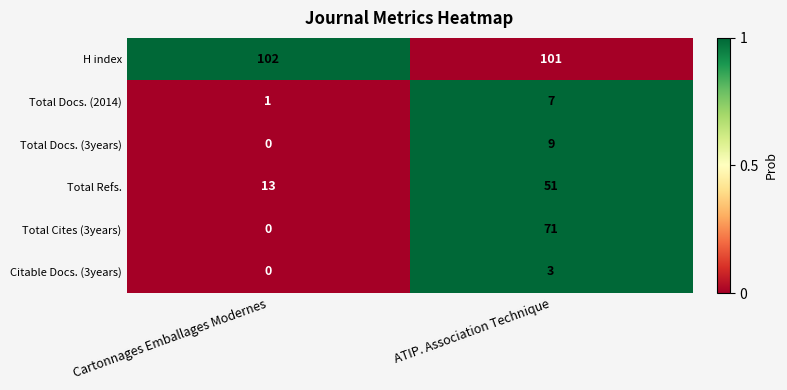

Which series has the largest total across all categories?

H index